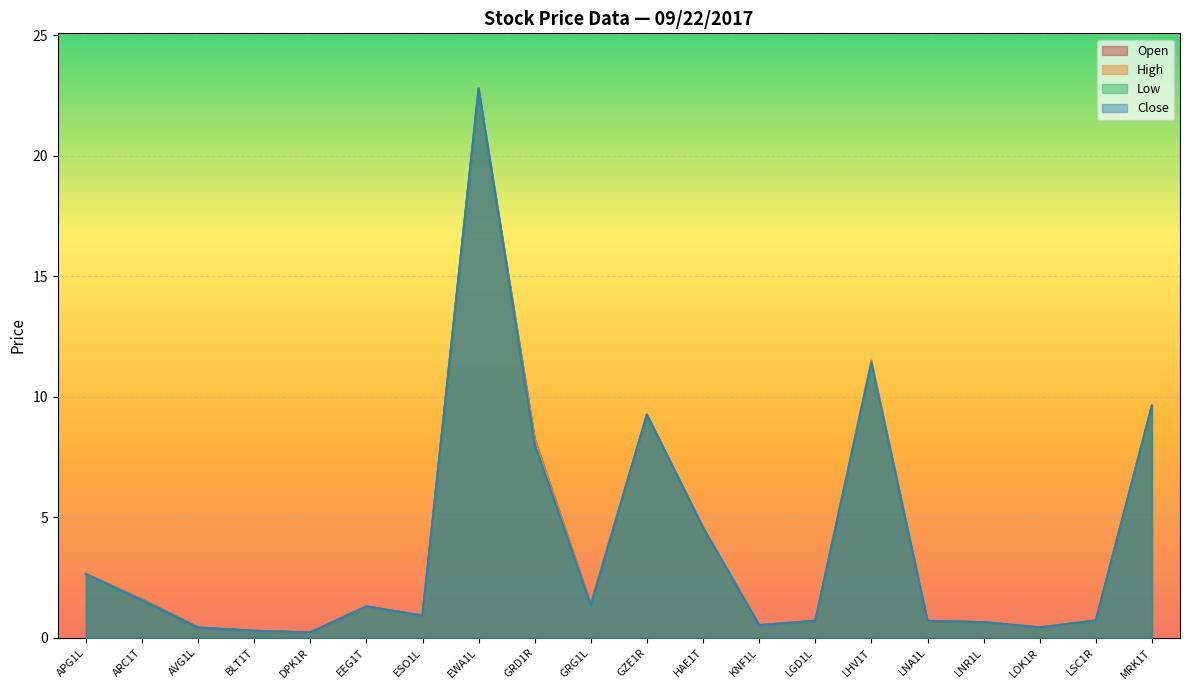

The High series shows 0.1 at LOK1R. True or false?

False